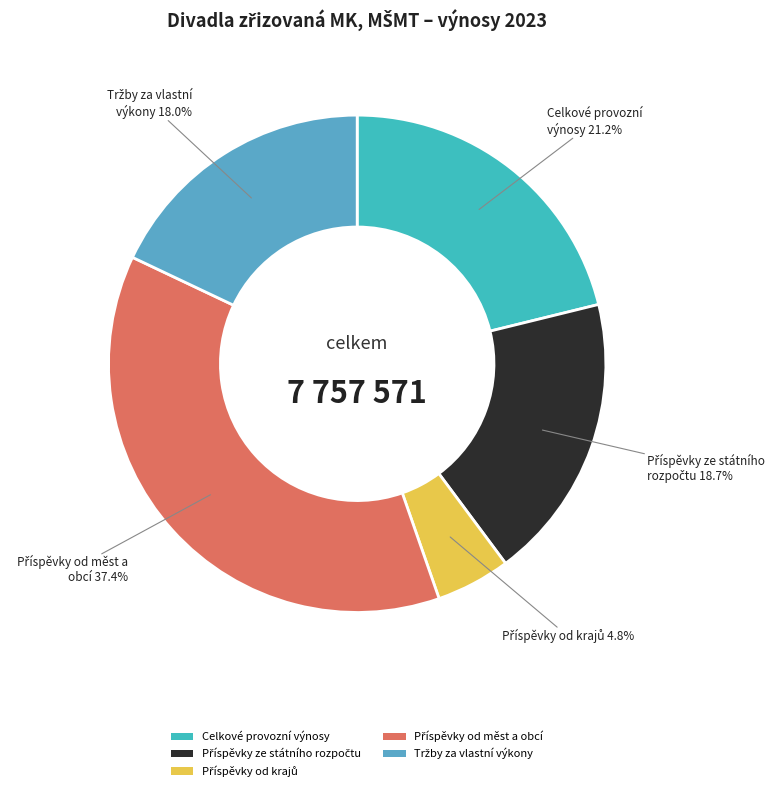

Does any single category account for the majority?

No